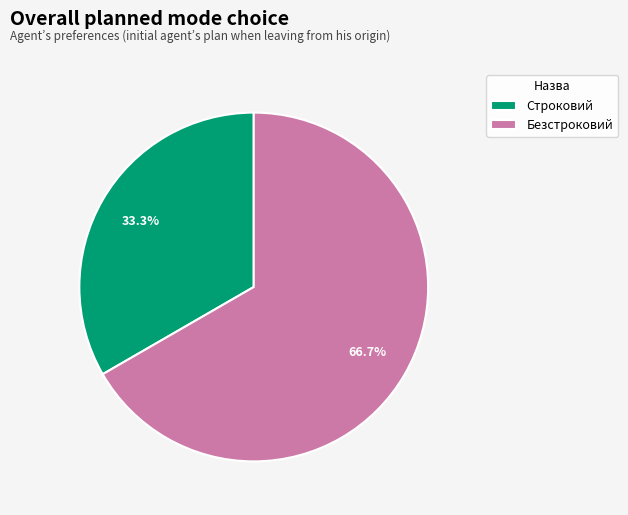

Rank the categories by value from highest to lowest.

Безстроковий, Строковий